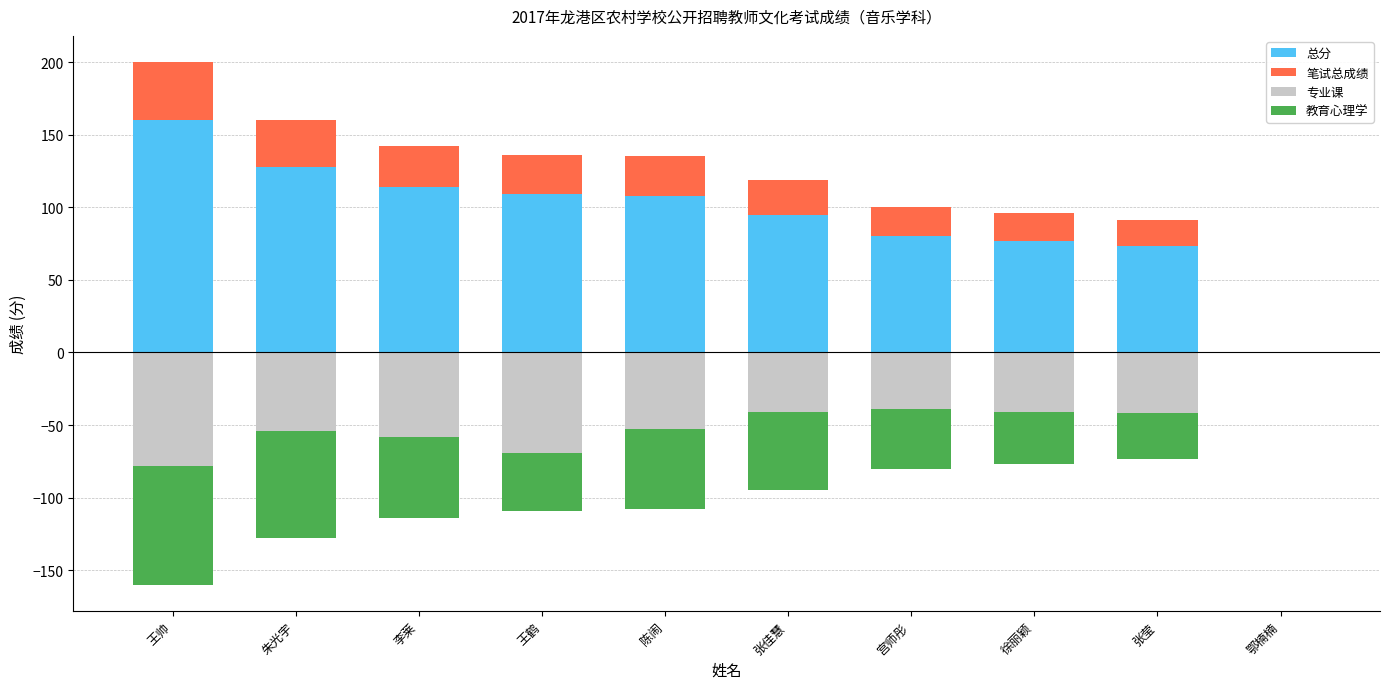

The value of 教育心理学 at 陈闹 is -55.0. True or false?

True